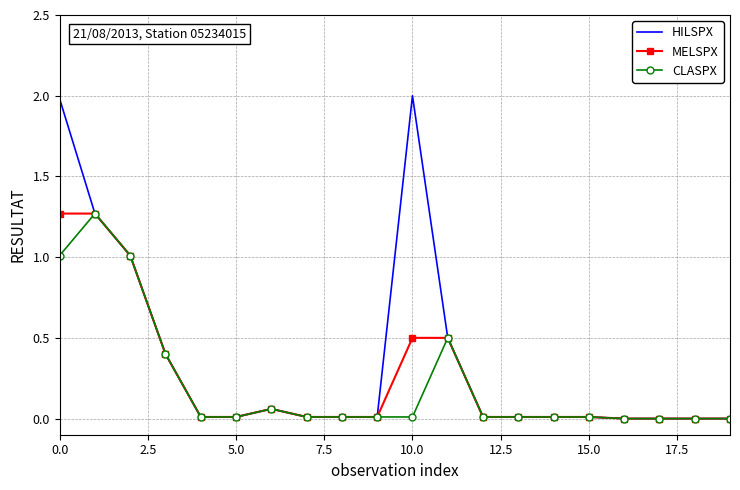

Count the number of data series in this chart.

3